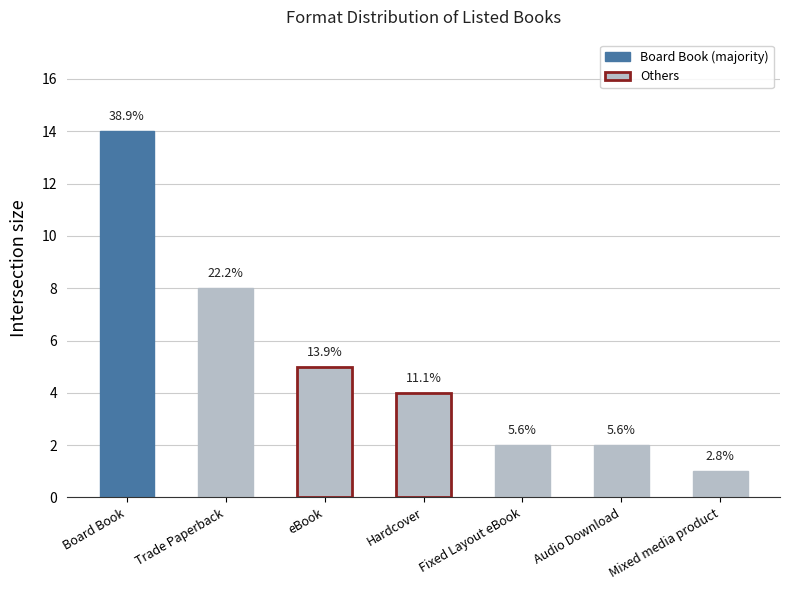

How many bars are there in total?

7